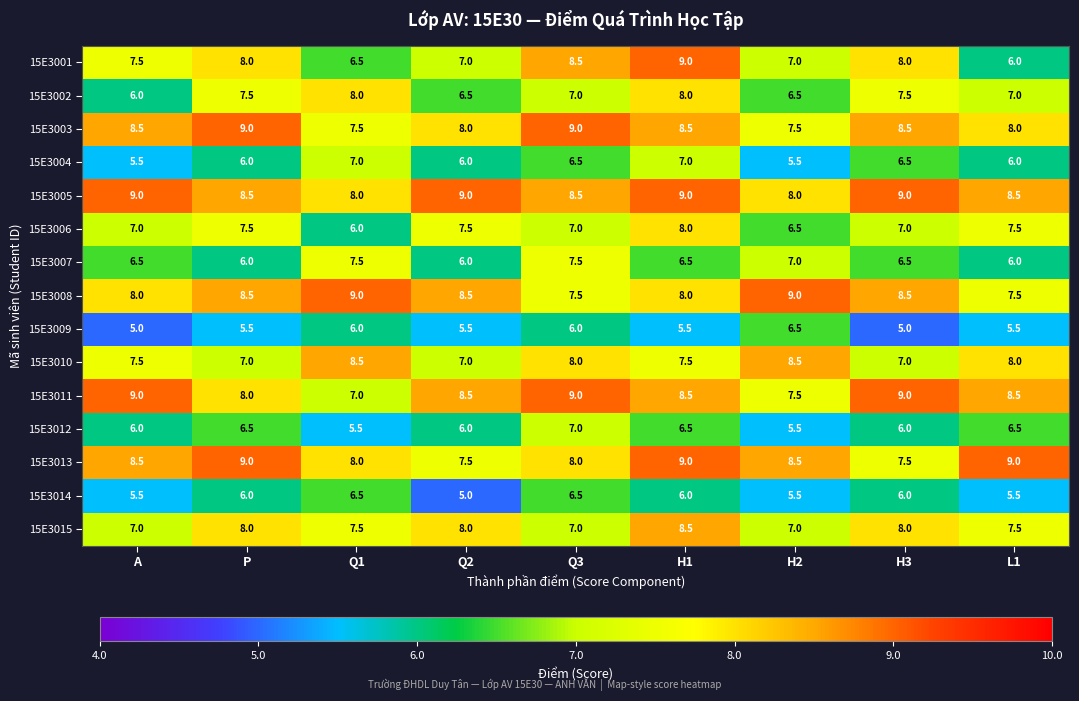

At how many categories does at least one series exceed 7?

9